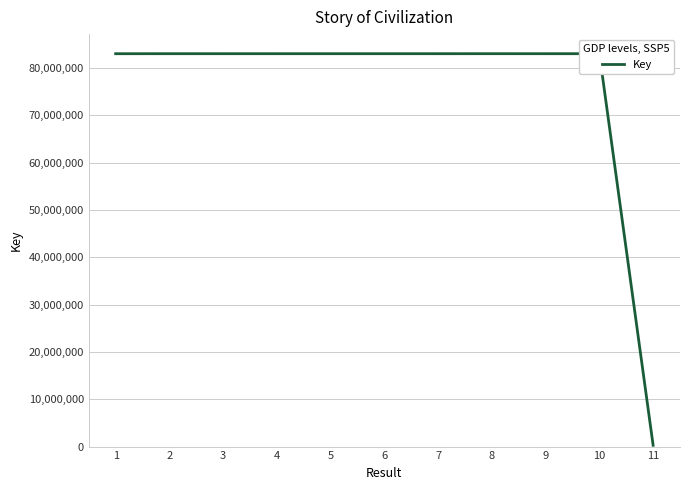

How many lines are shown in the chart?

1